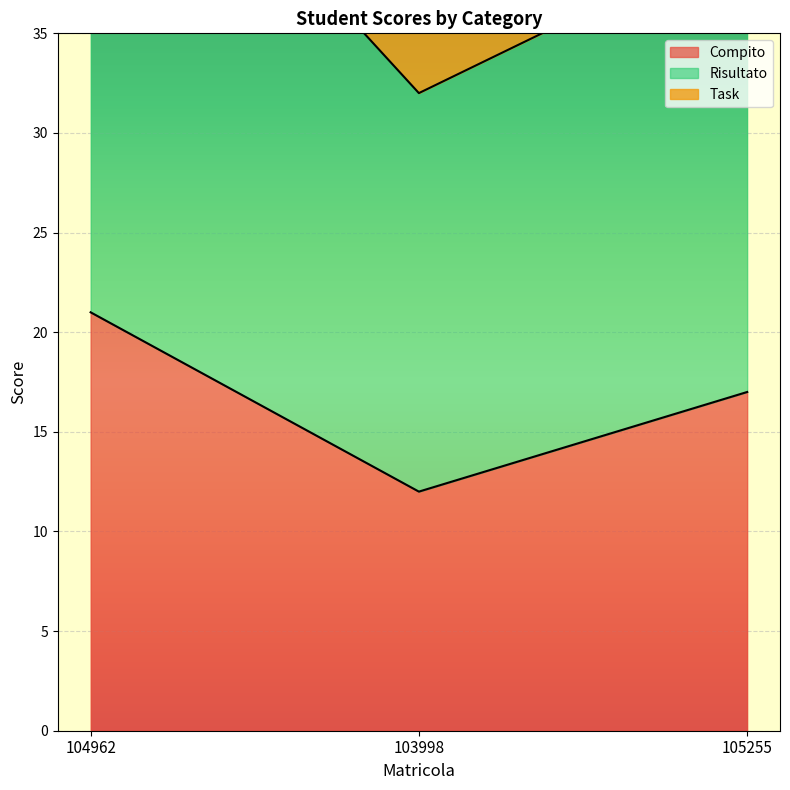

What is the label of the 1st point from the left?

104962